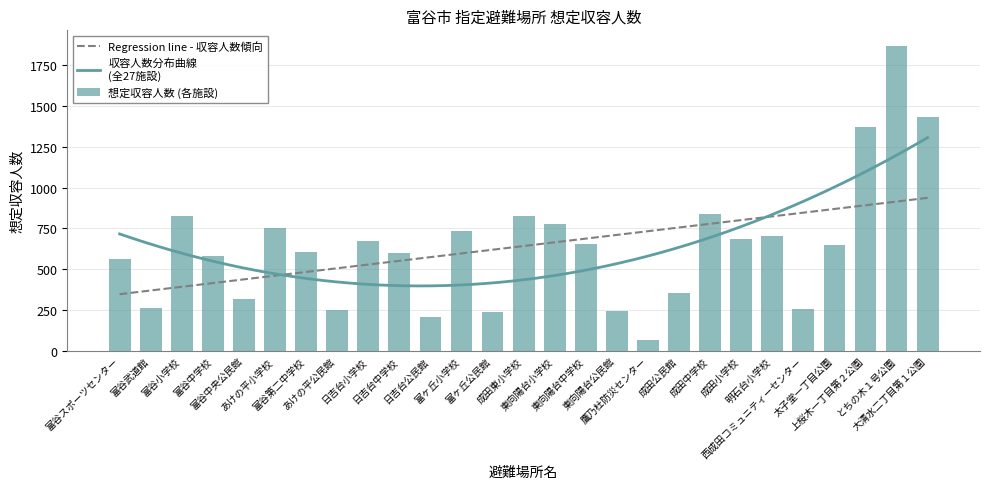

At which category does the chart reach its peak across all series?

とちの木１号公園